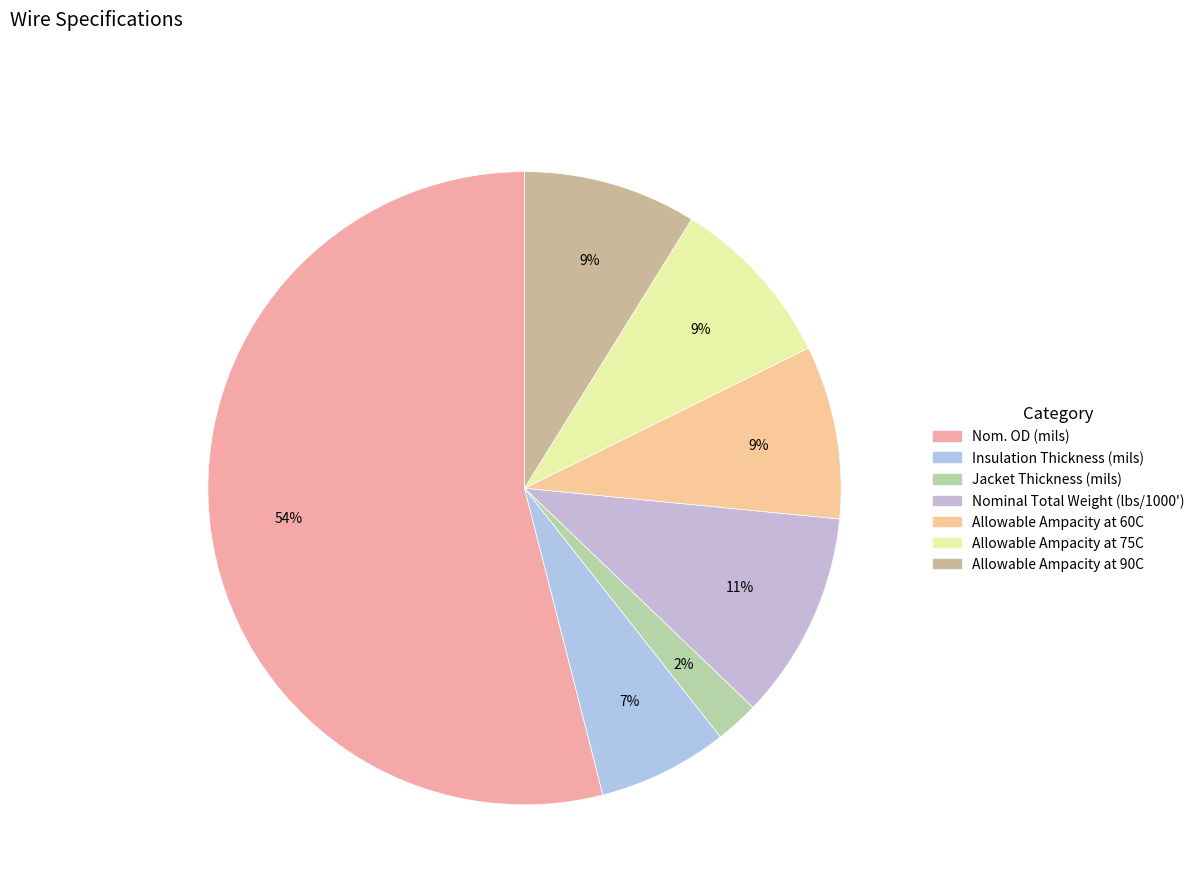

What is the change in value from Nom. OD (mils) to Allowable Ampacity at 60C?

-102